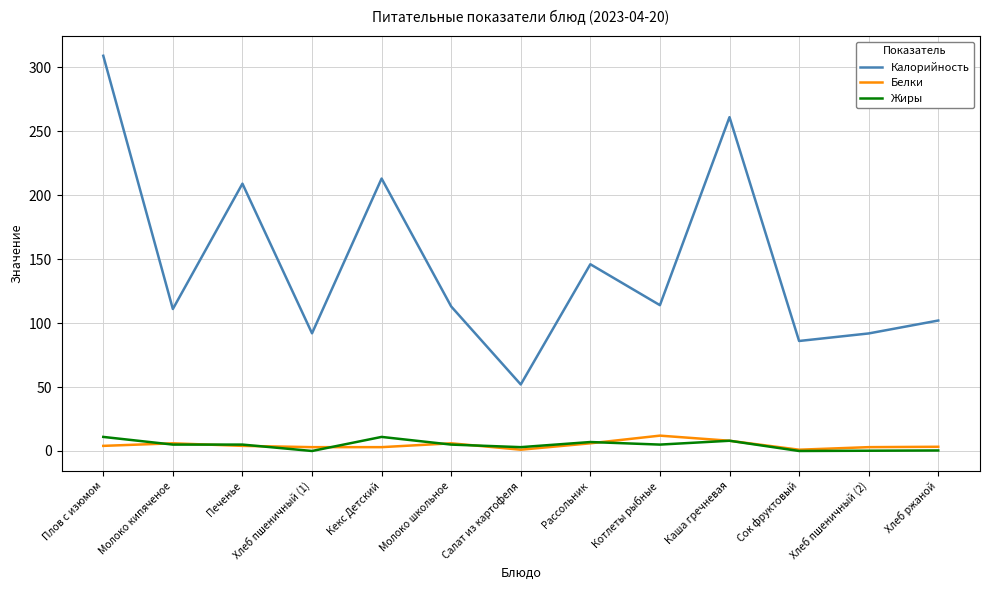

At Котлеты рыбные, list the series in order from smallest to largest.

Жиры, Белки, Калорийность